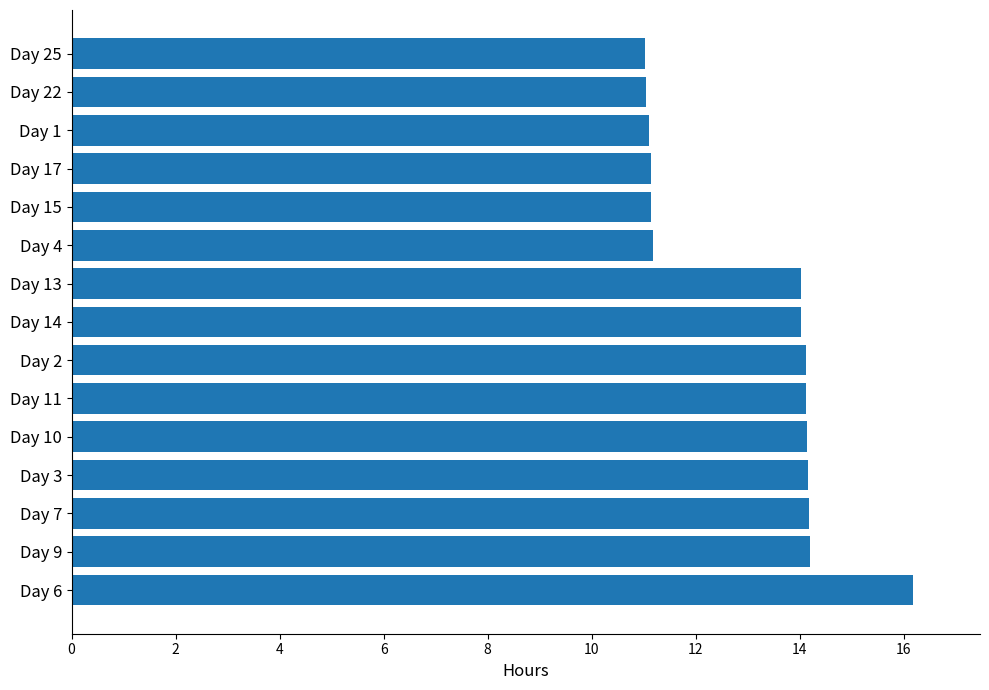

Which has a higher value, Day 13 or Day 25?

Day 13